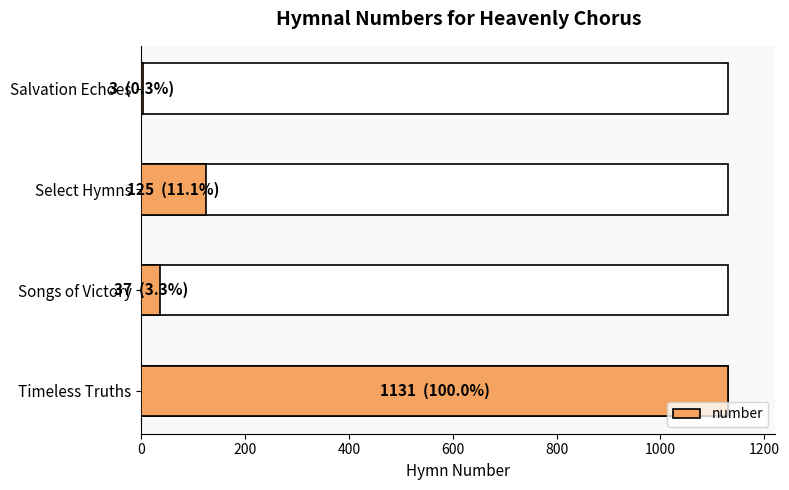

True or false: the data shows 3 at Salvation Echoes.

True